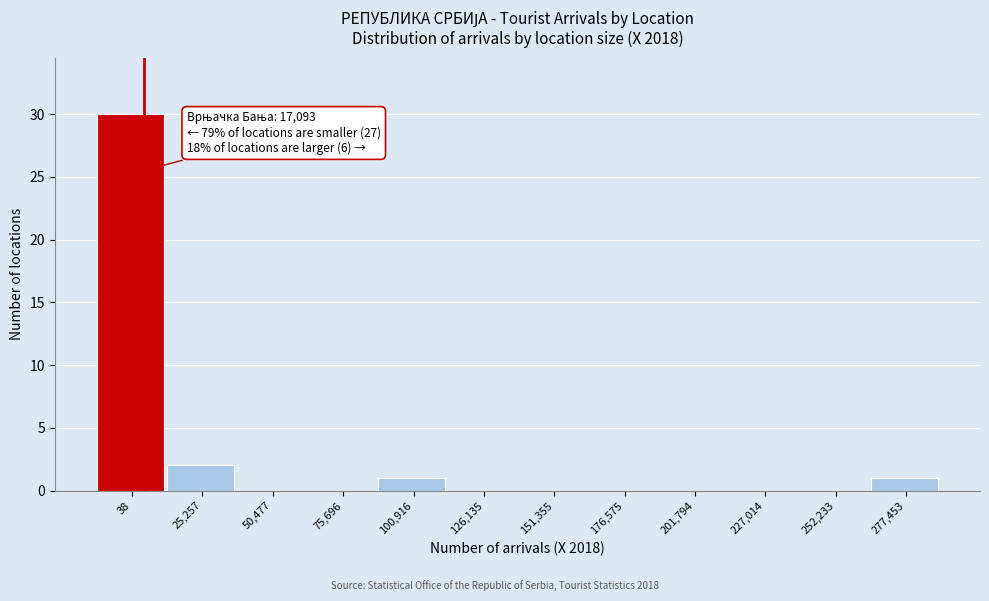

Reading left to right, what are all the values shown in this chart?

38=30	25,257=2	50,477=0	75,696=0	100,916=1	126,135=0	151,355=0	176,575=0	201,794=0	227,014=0	252,233=0	277,453=1